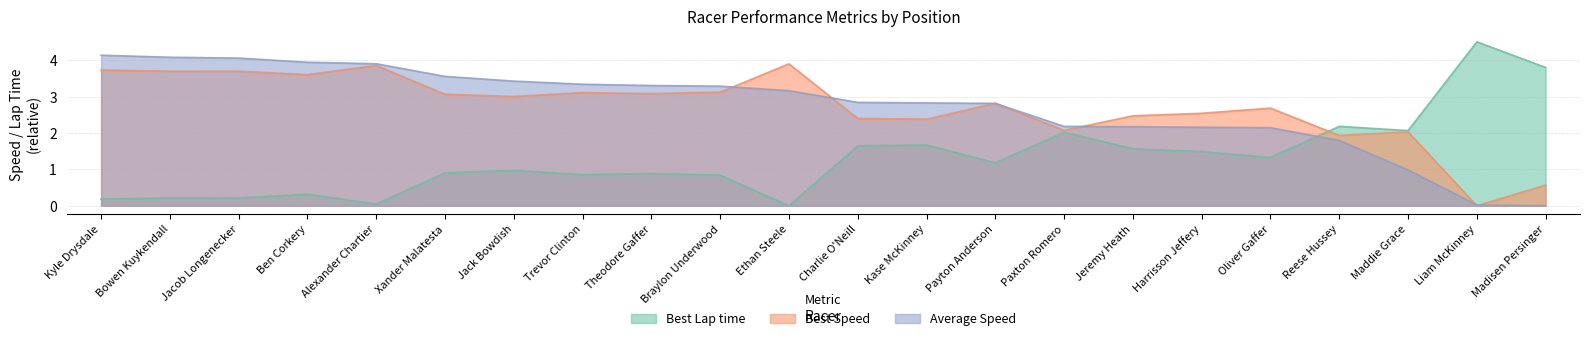

Reading right to left, what are all the values shown in this chart?

Best Lap time: 3.8	4.5	2.1	2.2	1.3	1.5	1.6	2.0	1.2	1.7	1.6	0.0	0.8	0.9	0.9	1.0	0.9	0.0	0.3	0.2	0.2	0.2
Best Speed: 0.6	0.0	2.0	1.9	2.7	2.5	2.5	2.1	2.8	2.4	2.4	3.9	3.1	3.1	3.1	3.0	3.1	3.9	3.6	3.7	3.7	3.7
Average Speed: 0.0	0.0	1.0	1.8	2.1	2.2	2.2	2.2	2.8	2.8	2.8	3.2	3.3	3.3	3.3	3.4	3.6	3.9	3.9	4.1	4.1	4.1